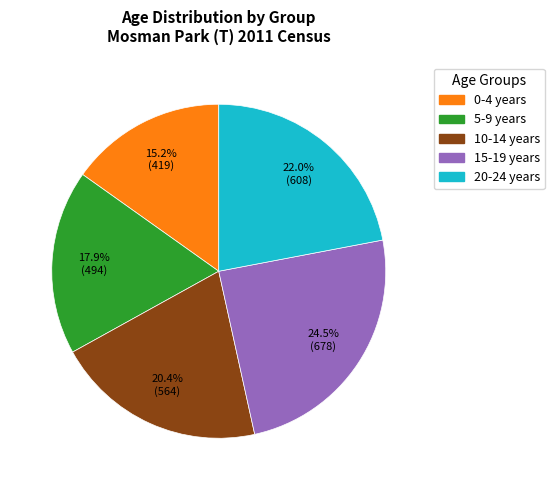

How much of the chart is everything except 15-19 years?

75.5%